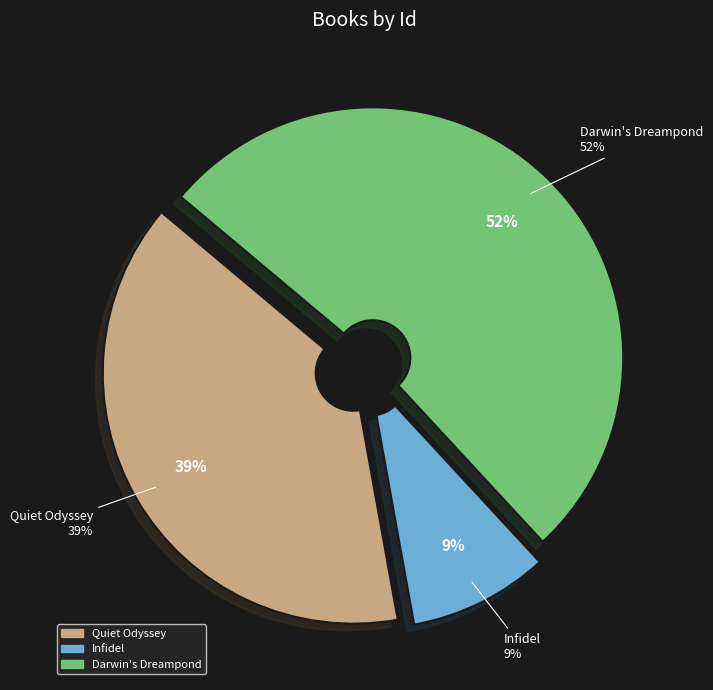

To the nearest percent, what is the combined percentage of Infidel and Darwin's Dreampond?

61%